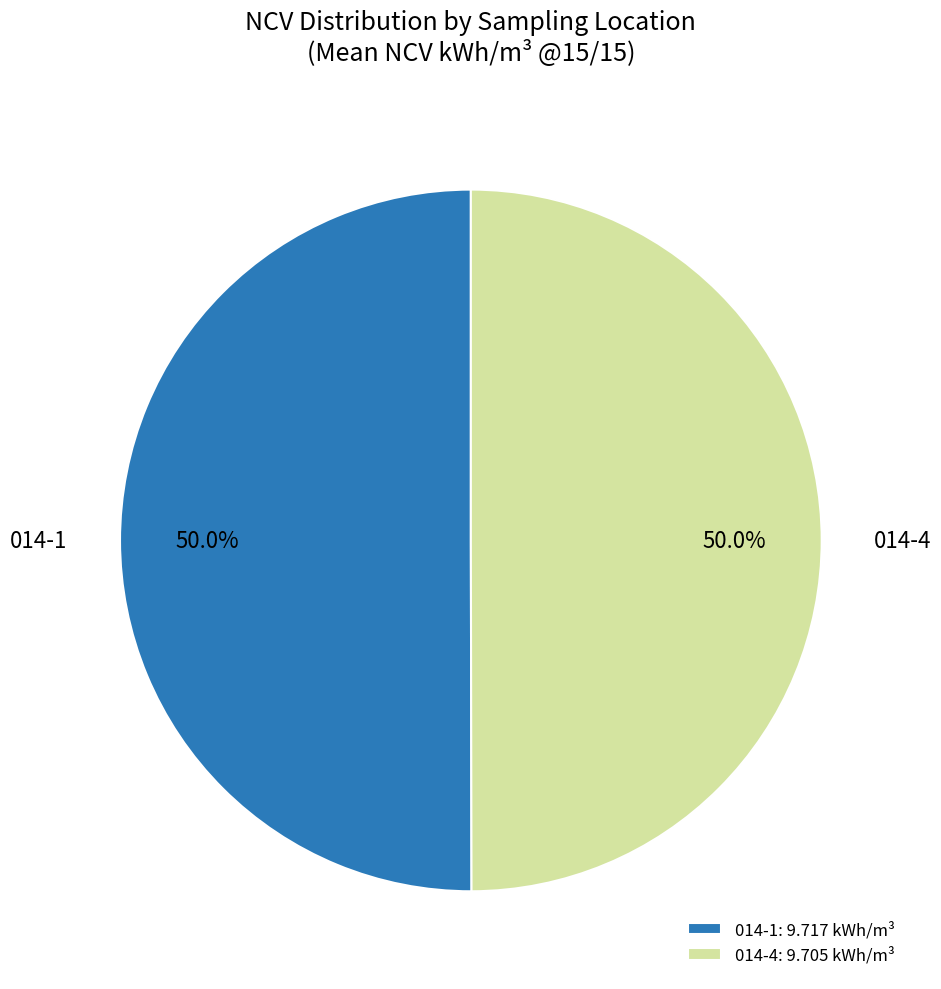

How much of the chart is everything except 014-4?

50.0%